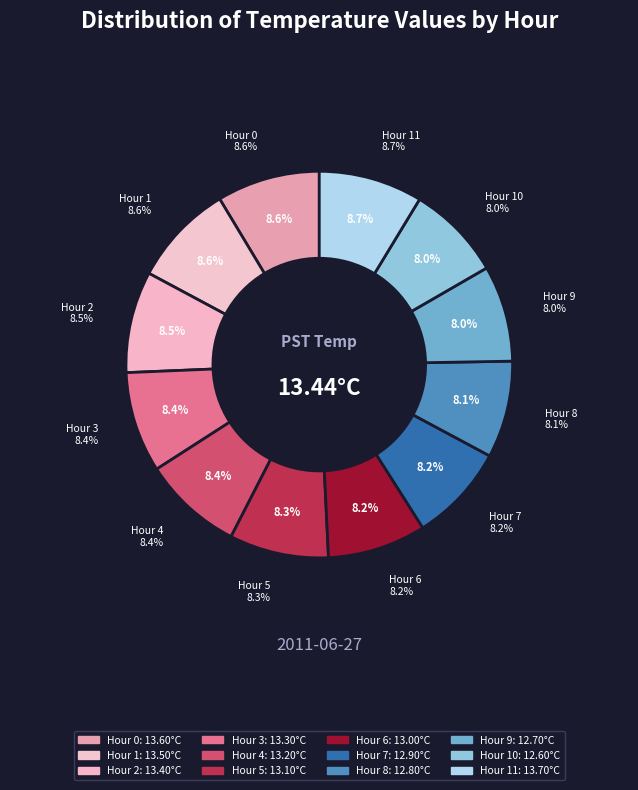

Rank the categories by value from lowest to highest.

Hour 10, Hour 9, Hour 8, Hour 7, Hour 6, Hour 5, Hour 4, Hour 3, Hour 2, Hour 1, Hour 0, Hour 11